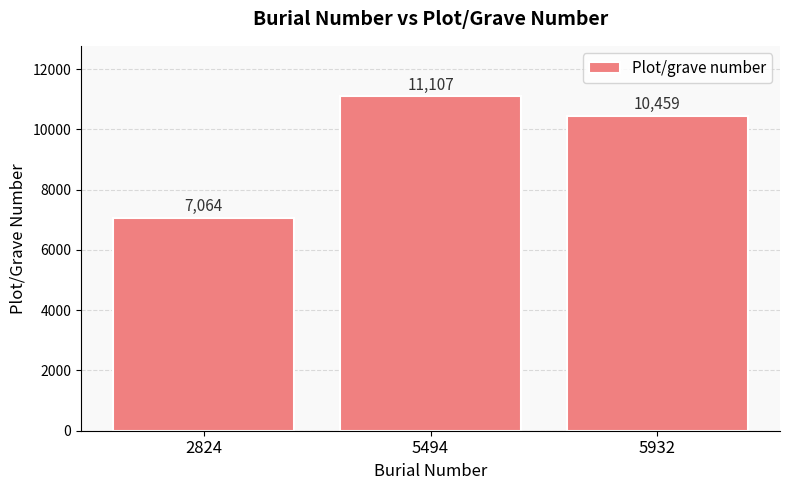

What is the approximate value at 5932, to the nearest 100?

10500